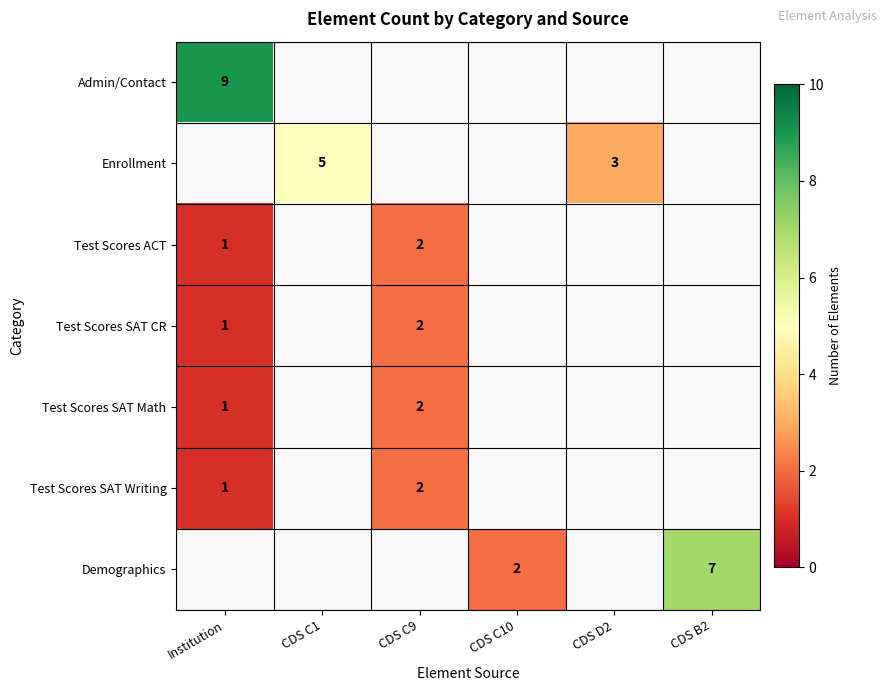

What is the greatest value displayed?

9.0